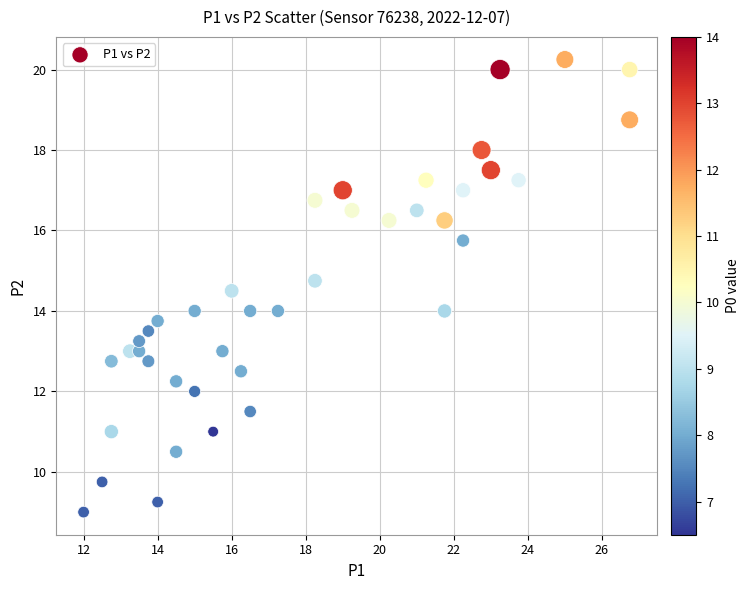

What is the range of X values (max minus min)?

14.8